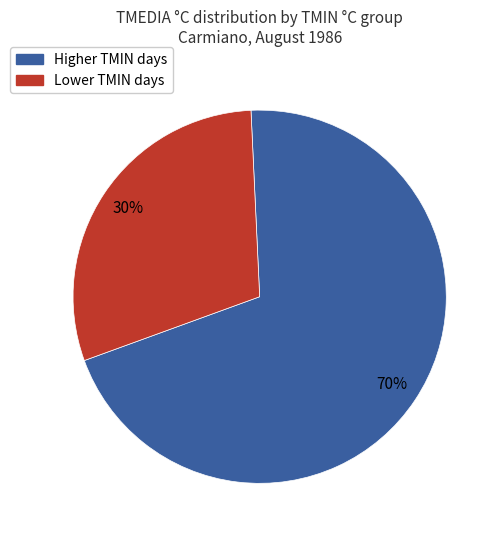

To the nearest percent, what is the average slice percentage?

50%